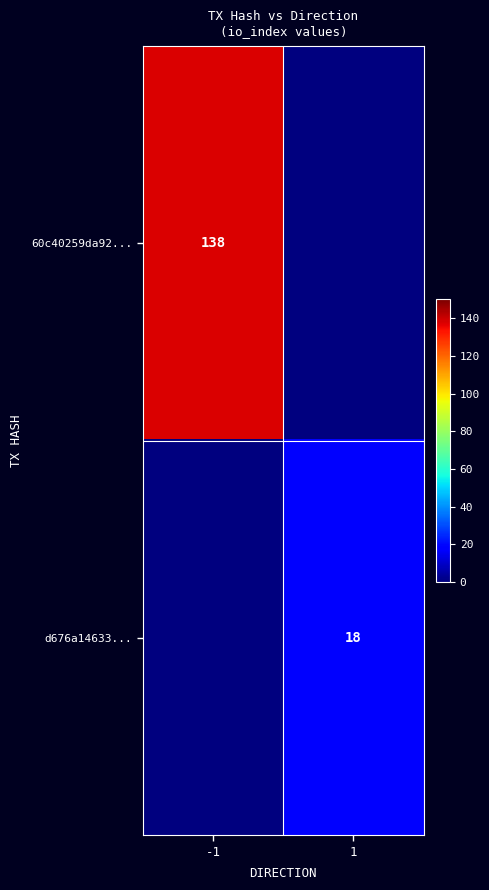

The value of d676a14633... at 1 is 18. True or false?

True